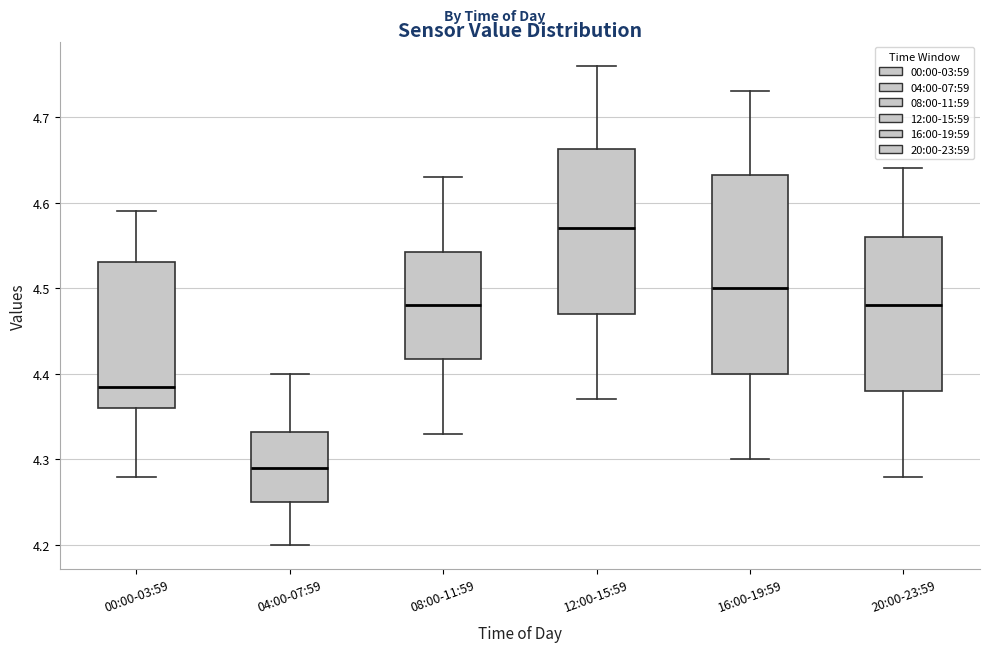

Where does the median line of the box for 08:00-11:59 sit on the y-axis? The values are not printed on the chart, so give them approximately, as read against the axis.

4.48